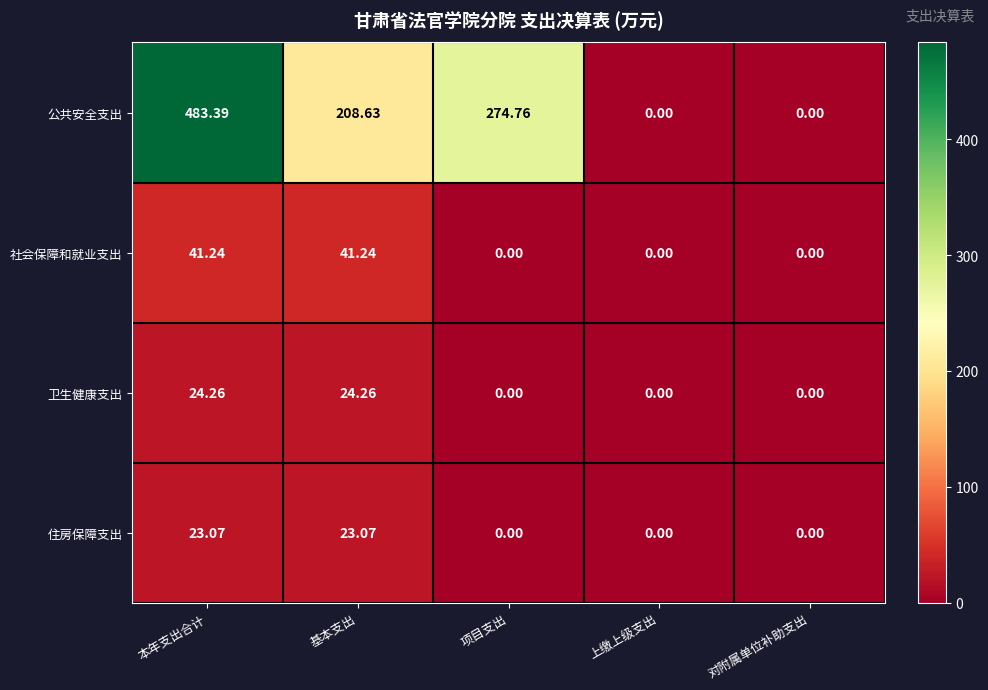

Where is 公共安全支出 nearest to the value 241?

基本支出